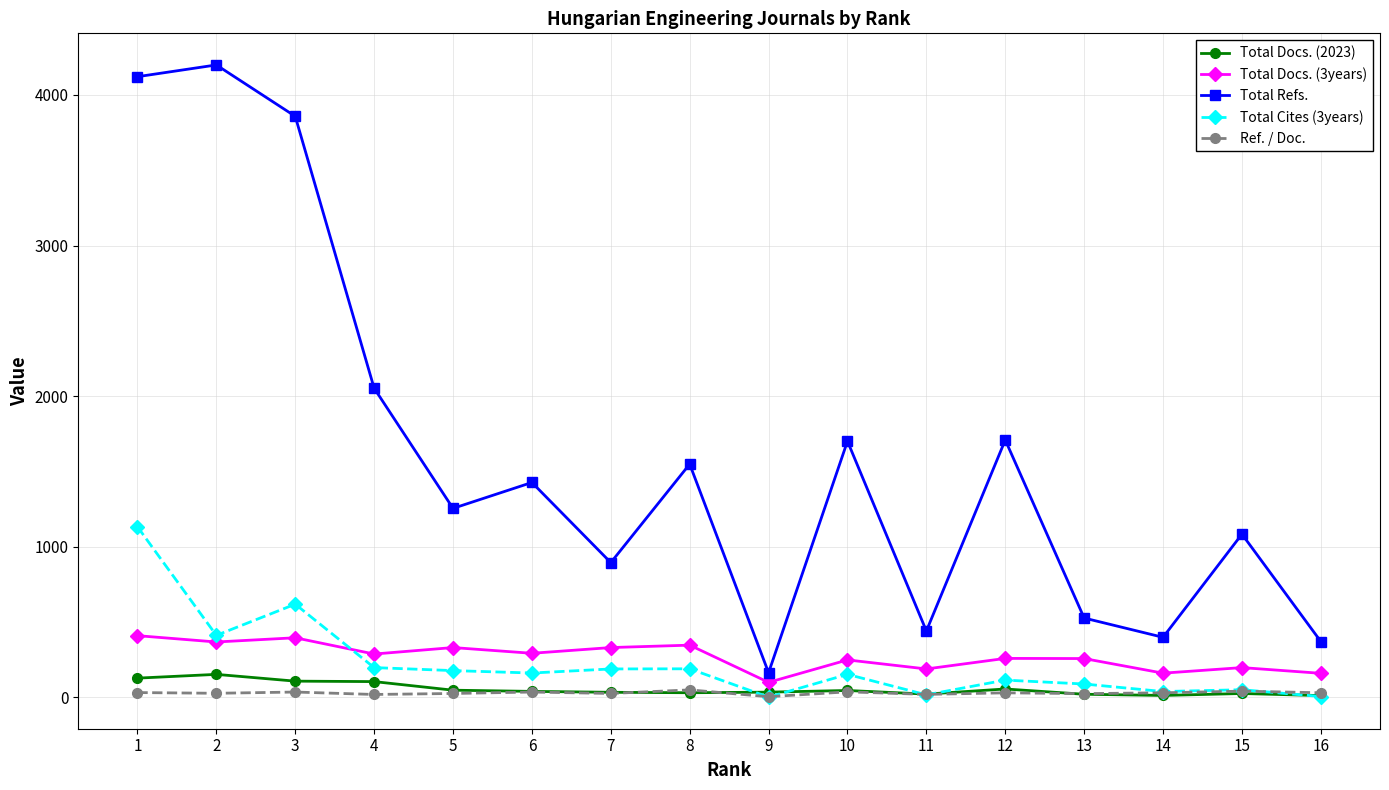

How many times do Total Docs. (2023) and Total Cites (3years) cross each other?

5